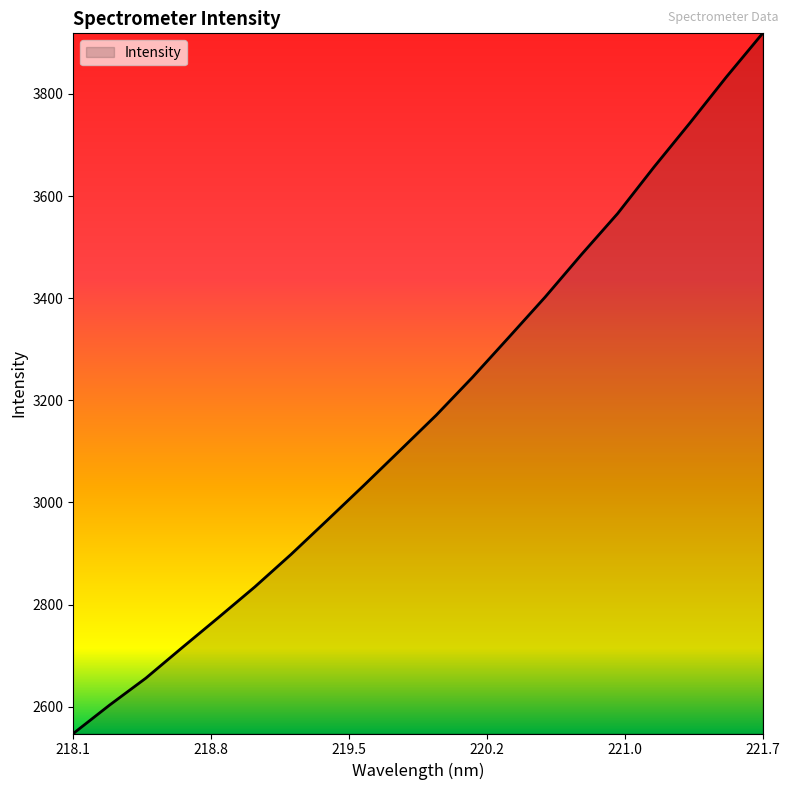

What is the greatest value displayed?

3918.5